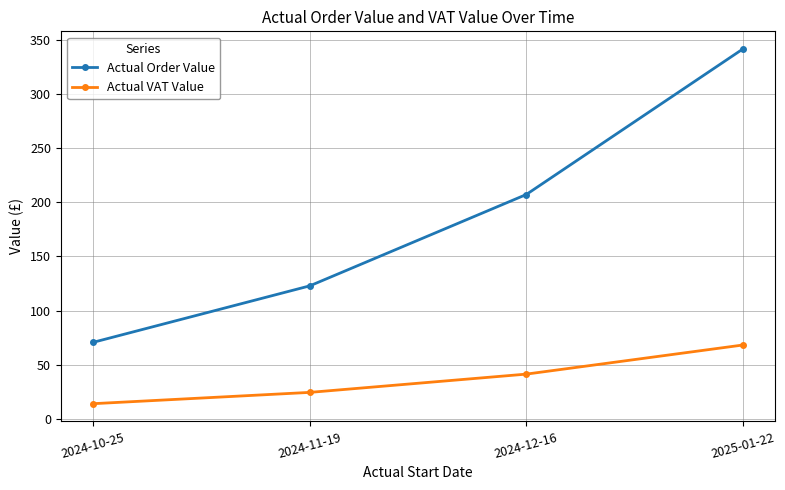

How many data points in Actual VAT Value are above 41?

2